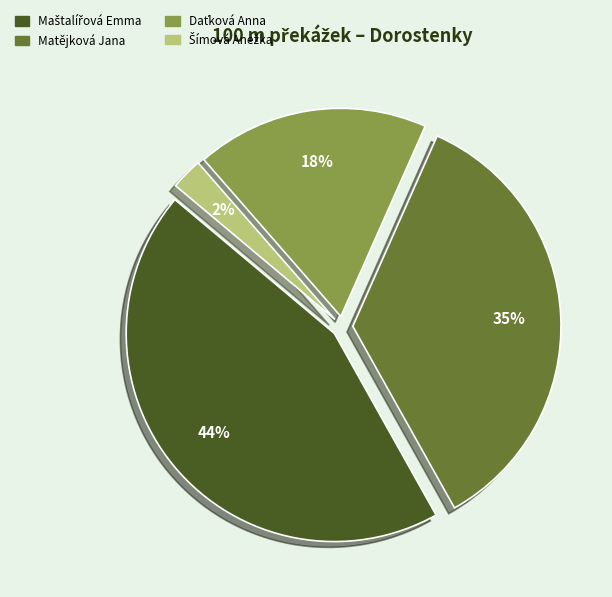

To the nearest percent, what is the average slice percentage?

25%